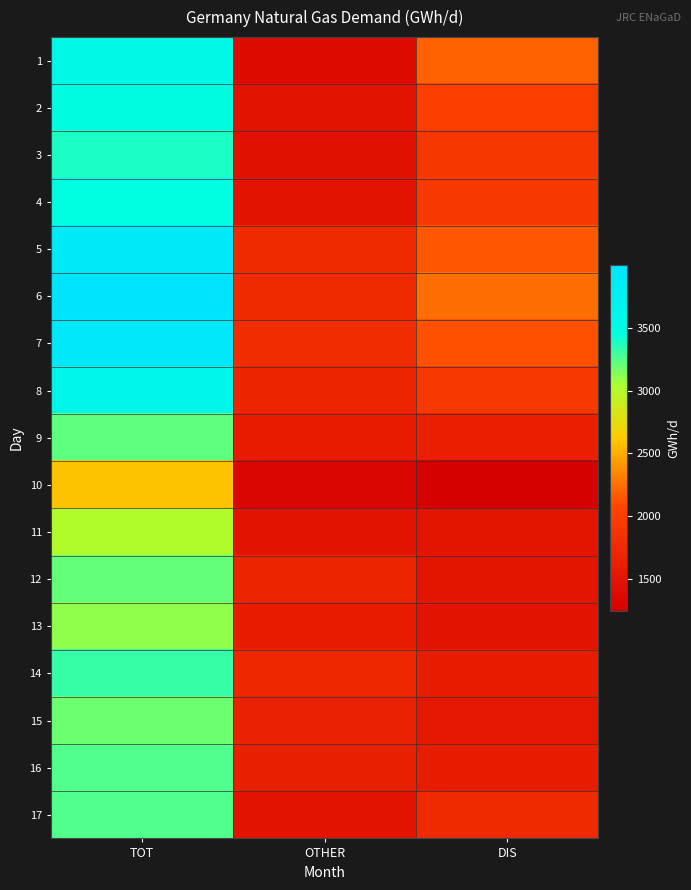

Count the number of categories in the chart.

3